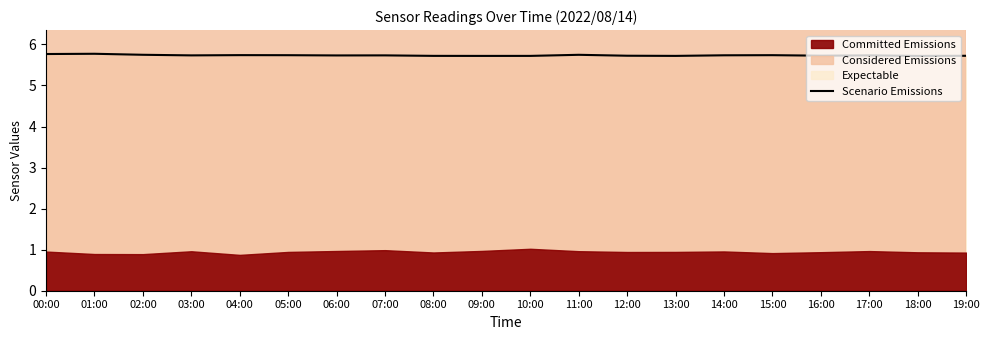

True or false: the data shows 5.7 at 16:00.

True